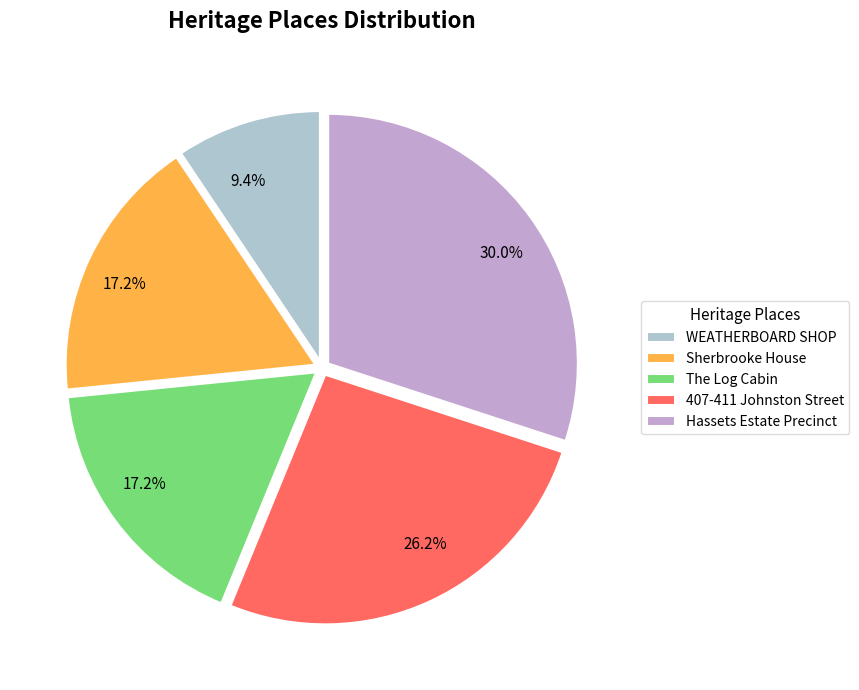

To the nearest percent, what is the combined percentage of Sherbrooke House and WEATHERBOARD SHOP?

27%